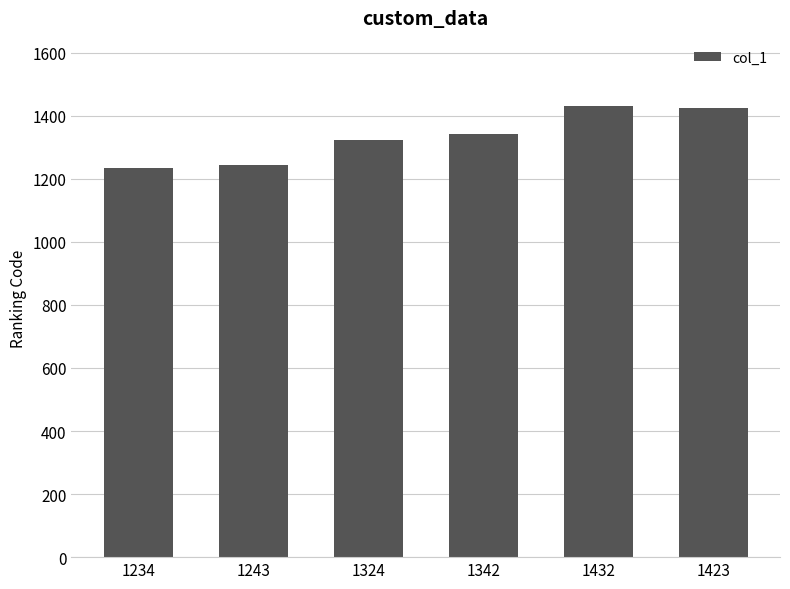

What is the difference between the maximum and minimum values?

198